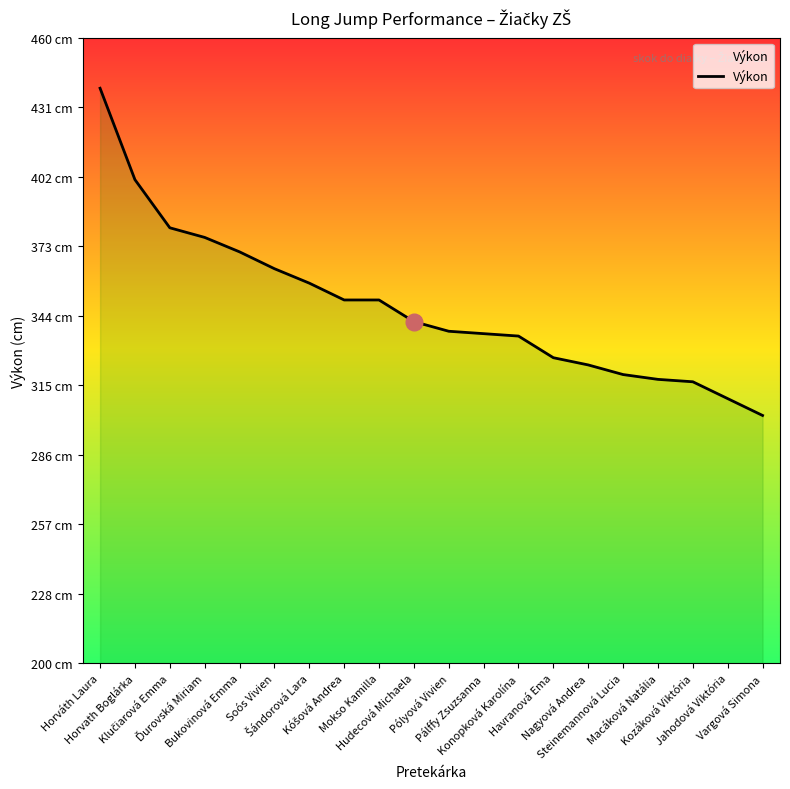

Is it true that the value at Nagyová Andrea is 324?

True